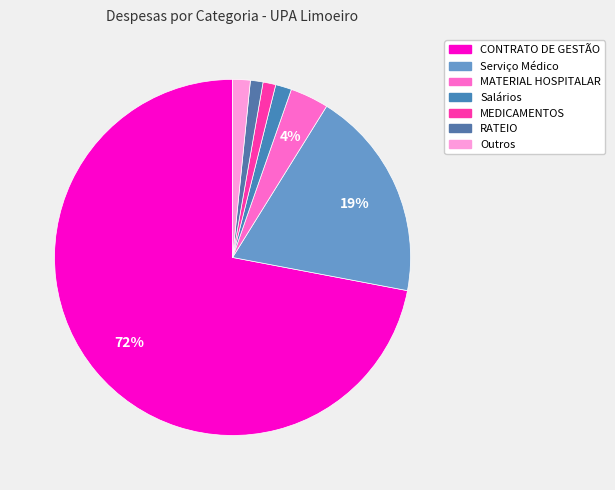

How many slices are in this pie chart?

7